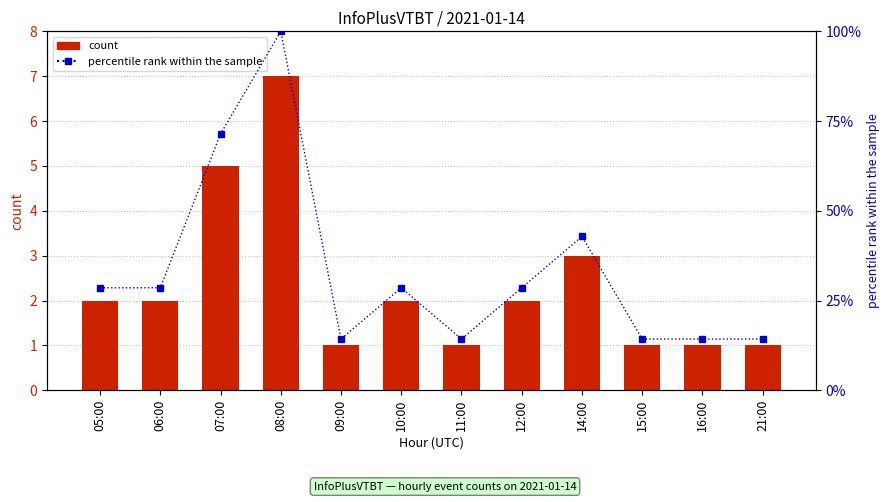

Reading left to right, list all the values displayed in this chart.

count: 05:00=2.0	06:00=2.0	07:00=5.0	08:00=7.0	09:00=1.0	10:00=2.0	11:00=1.0	12:00=2.0	14:00=3.0	15:00=1.0	16:00=1.0	21:00=1.0
percentile rank within the sample: 05:00=28.6	06:00=28.6	07:00=71.4	08:00=100.0	09:00=14.3	10:00=28.6	11:00=14.3	12:00=28.6	14:00=42.9	15:00=14.3	16:00=14.3	21:00=14.3